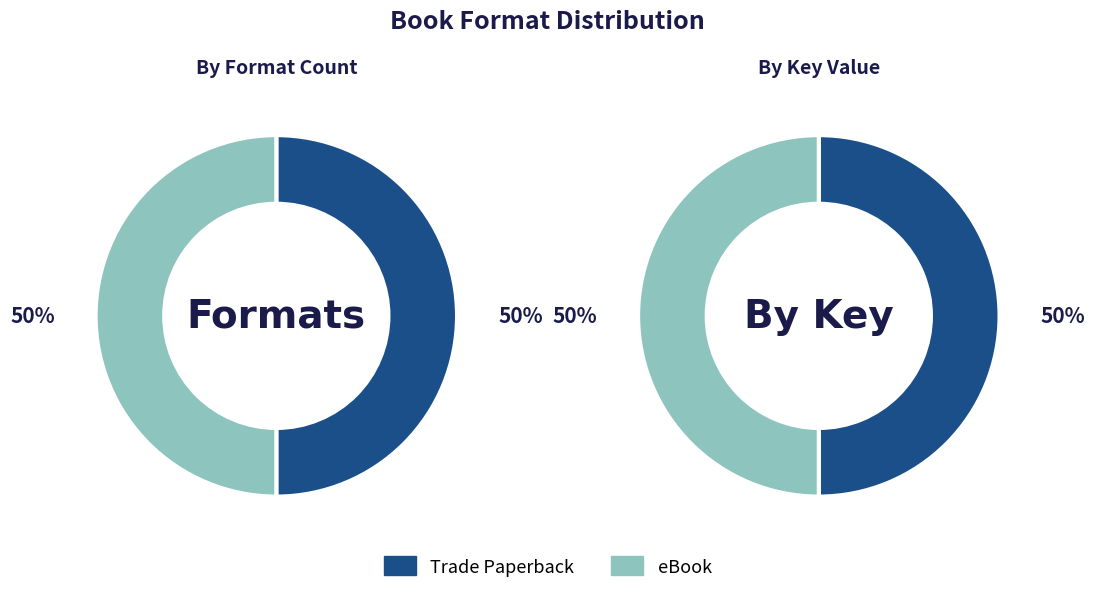

The Trade Paperback slice represents 50% of the pie. True or false?

True